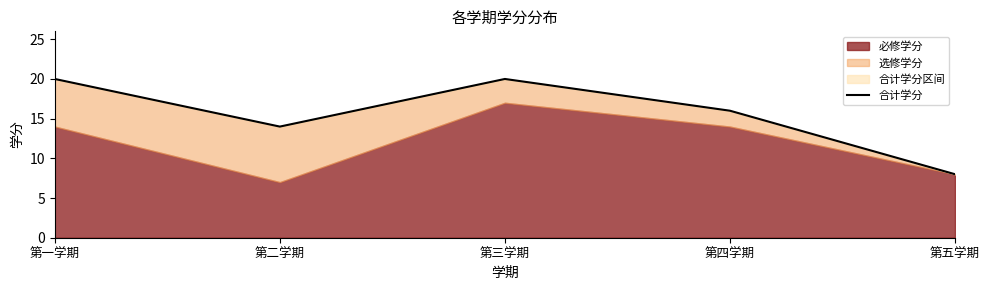

Is it true that the value at 第二学期 is 14?

True